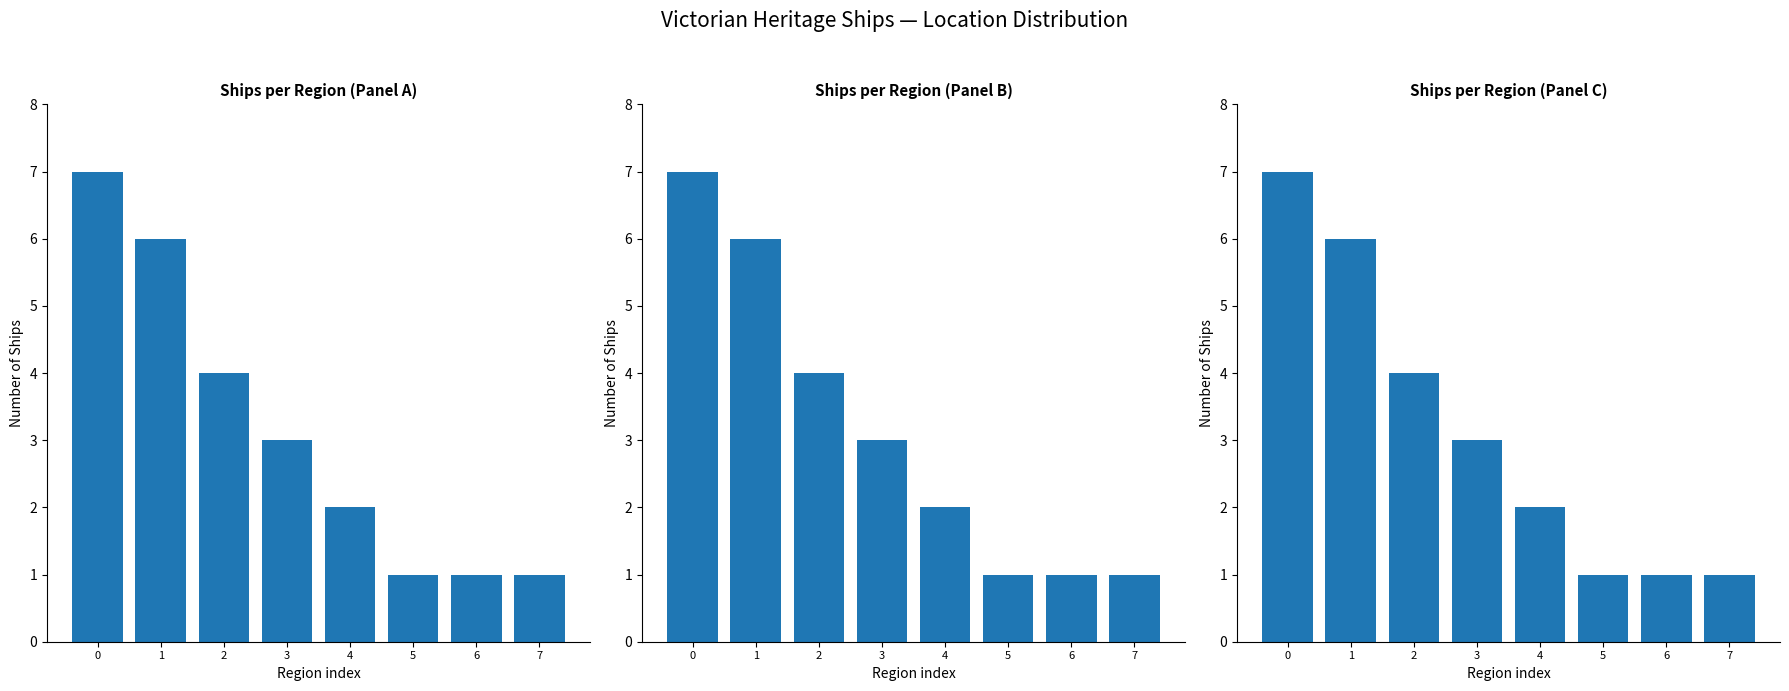

What is the difference between the maximum and minimum values?

6